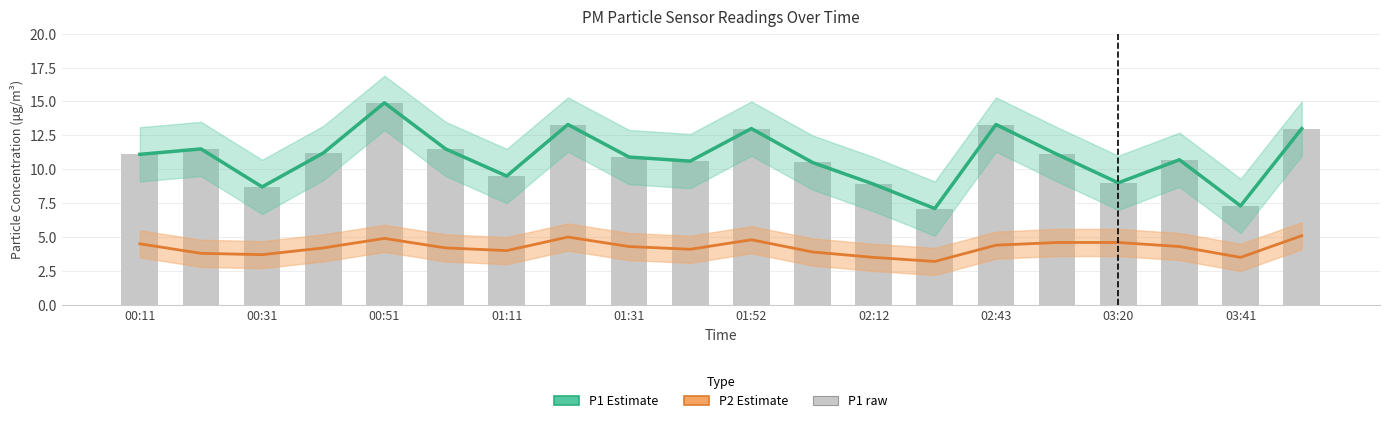

The value of P1 raw at 19 is 13.0. True or false?

True